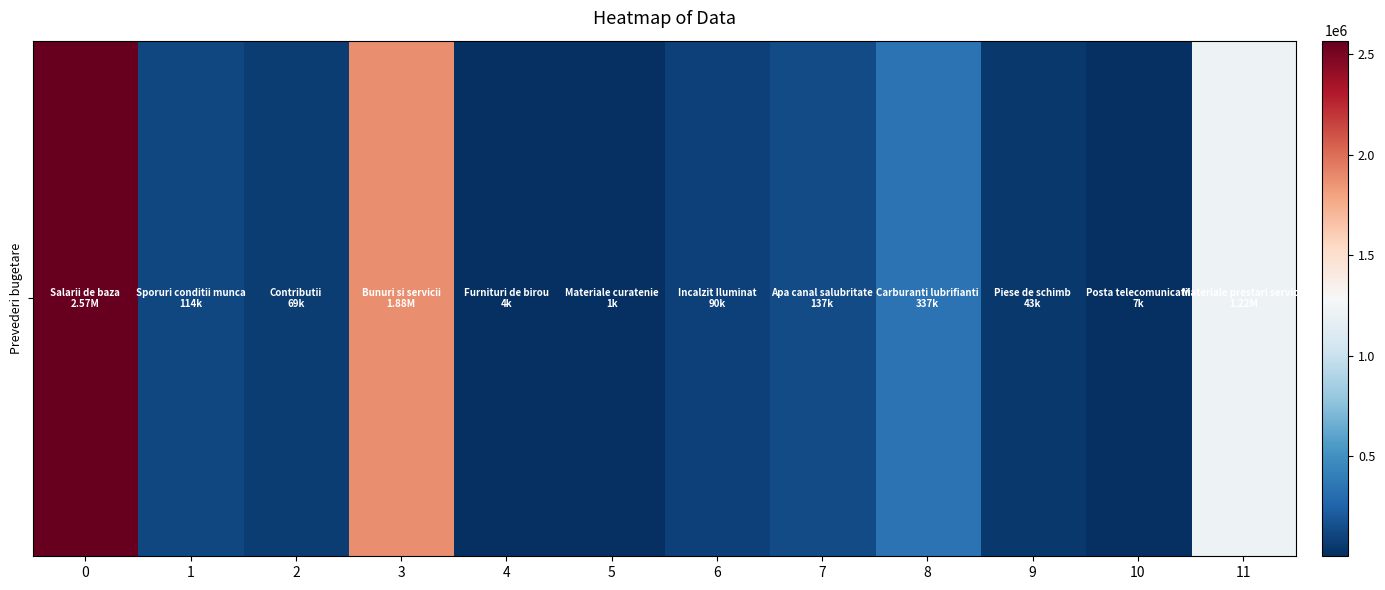

What is the smallest value displayed?

1000